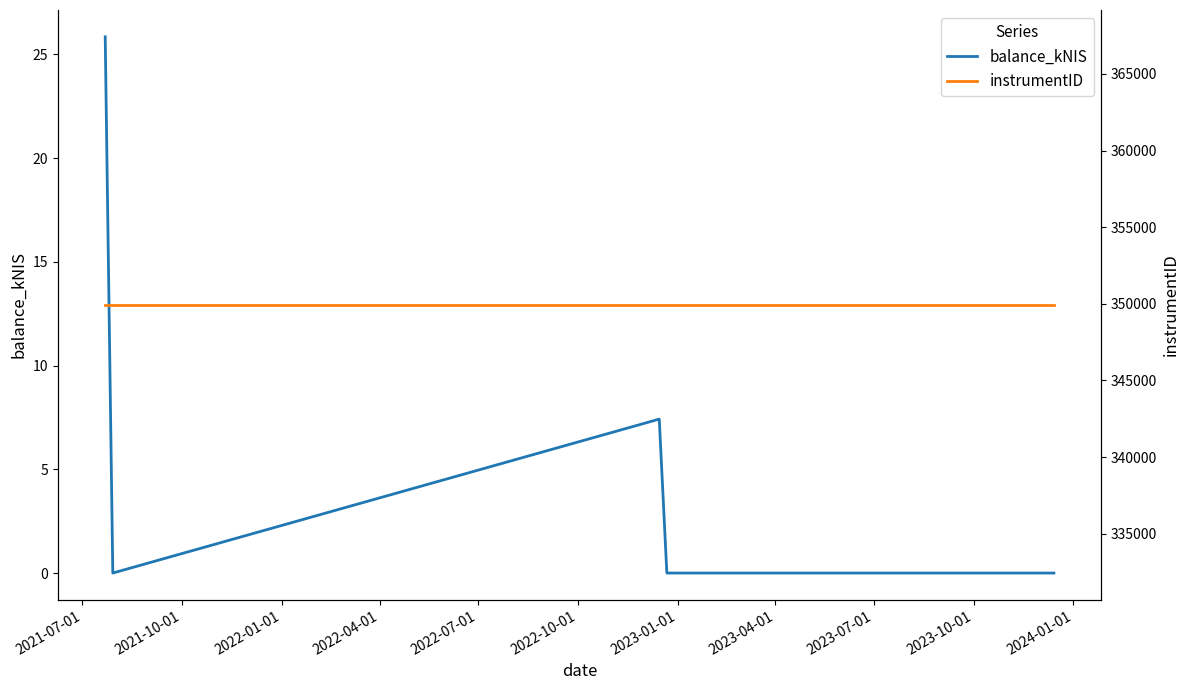

Count the number of categories in the chart.

5